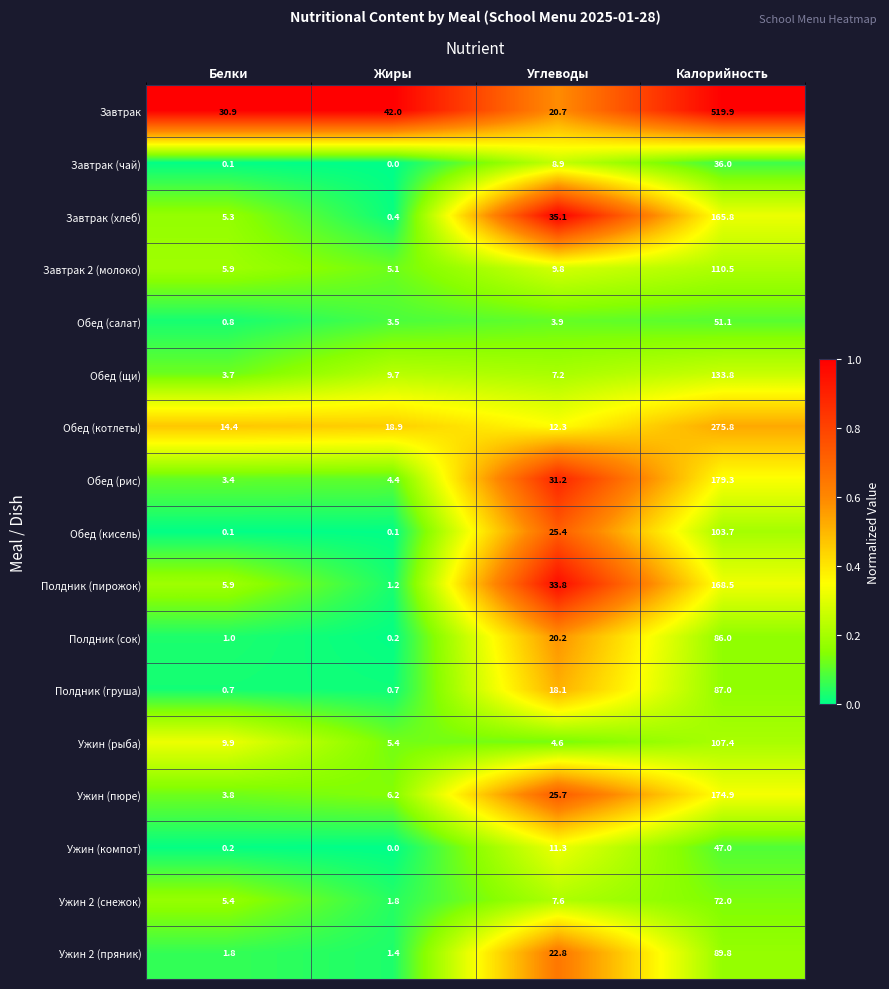

How many distinct data groups are displayed?

17